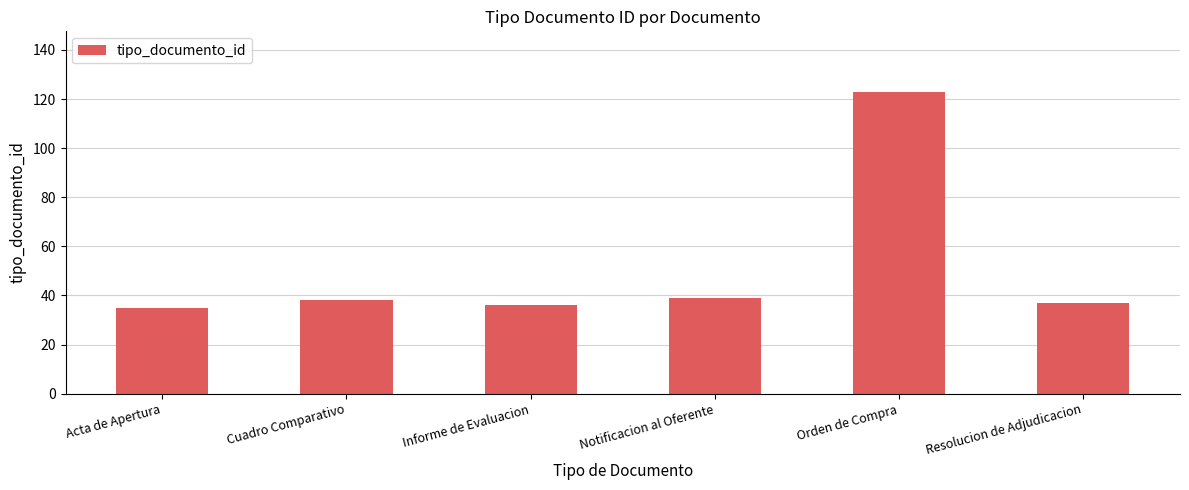

How many bars are there in total?

6